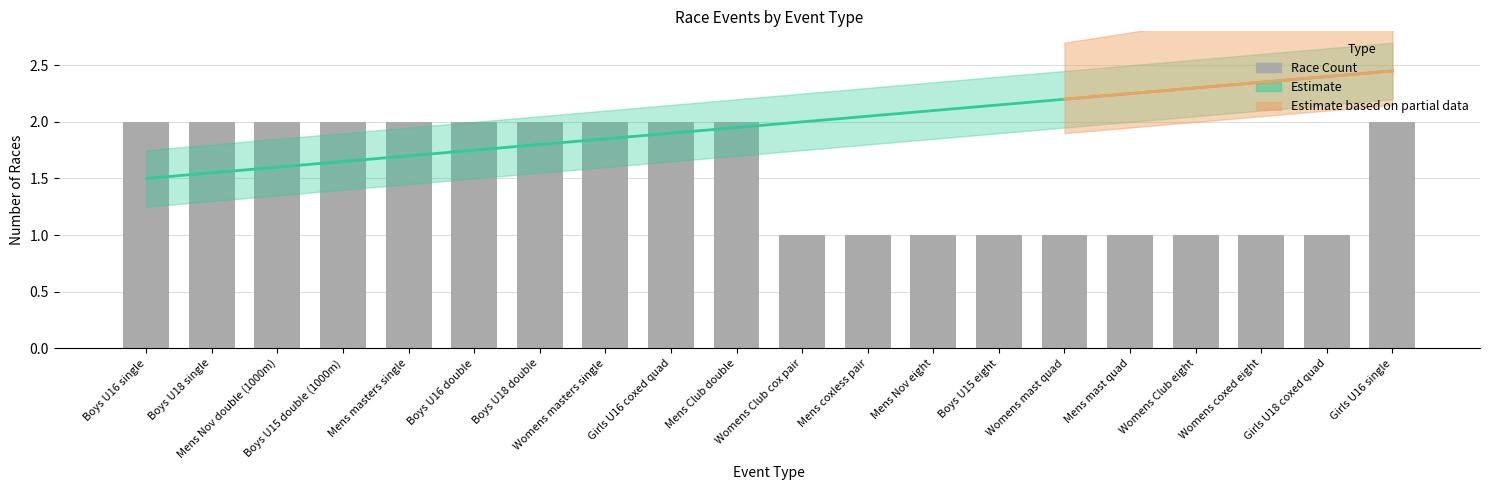

Is it true that the value at Girls U16 coxed quad is 1?

False